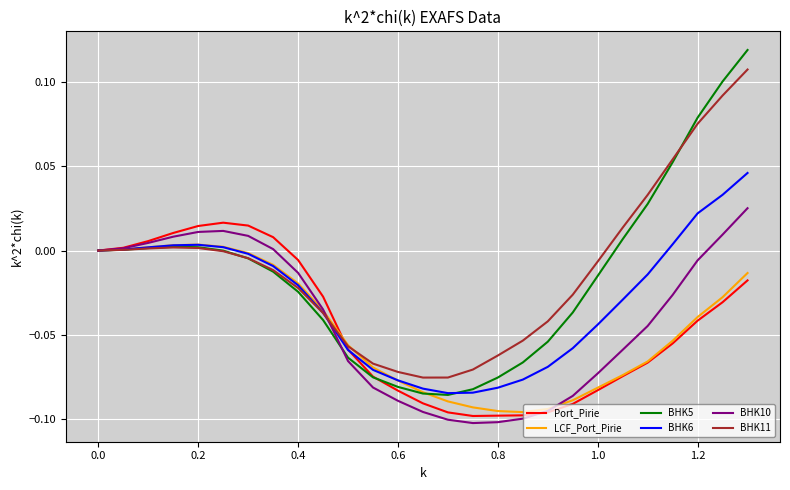

Which series has the largest range (max minus min)?

BHK5